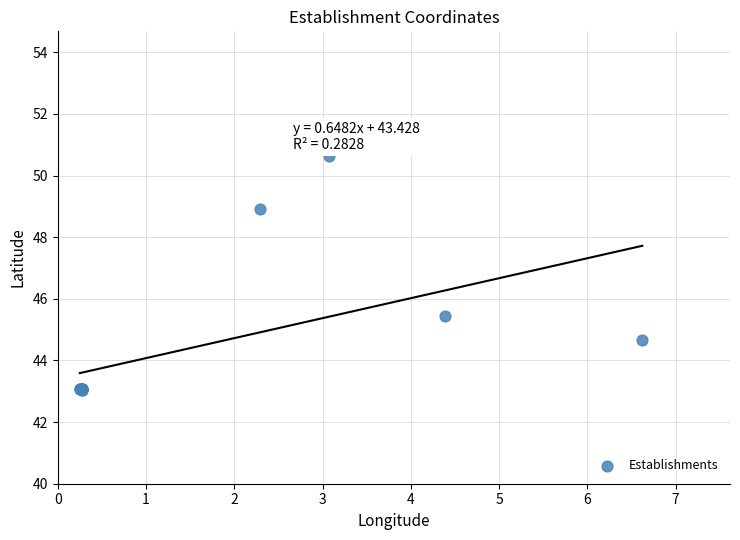

What Y value in the scatter plot is closest to 46?

45.5